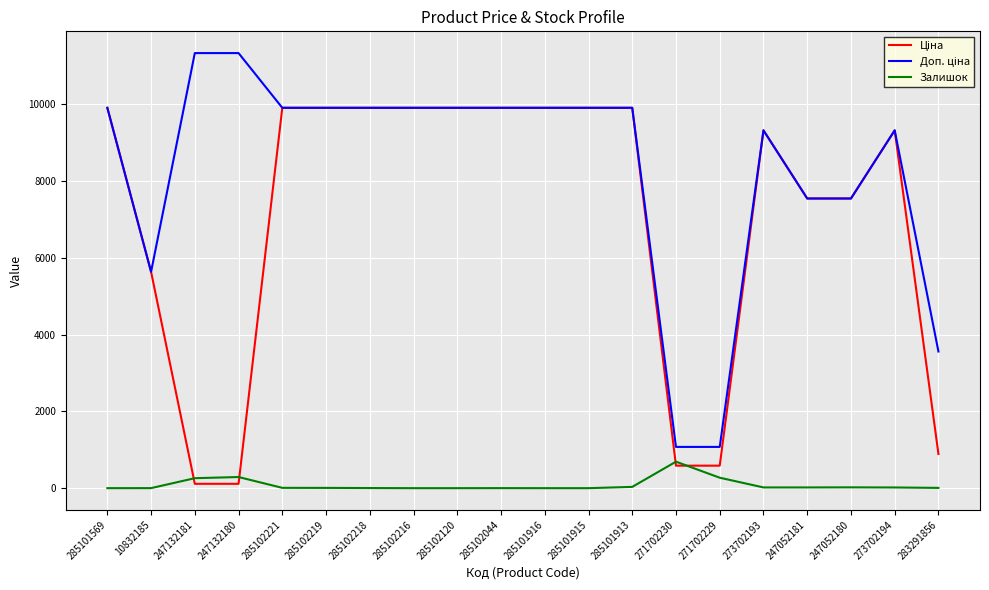

What is the sum of all Залишок values?

1649.0